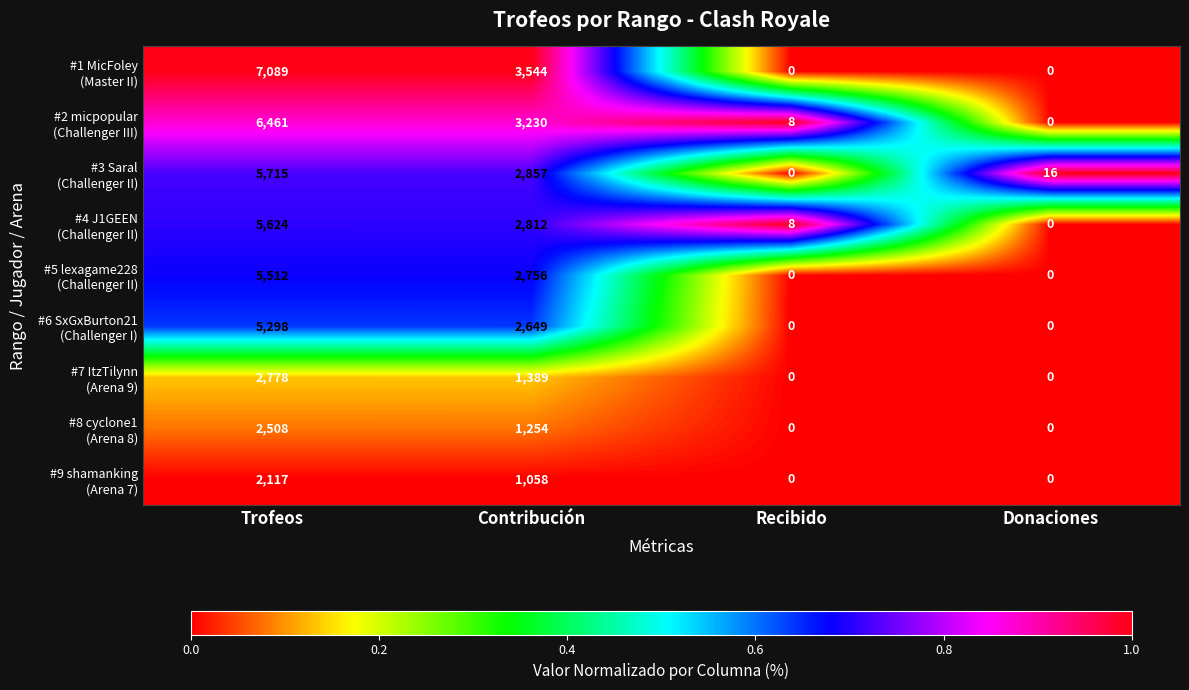

What is the spread (max minus min) of values at Recibido?

8